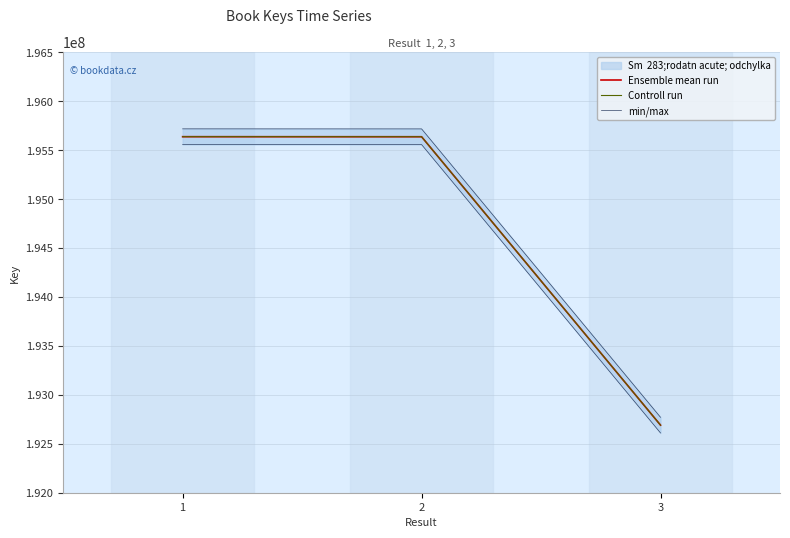

Reading left to right, extract all data points from this chart.

Ensemble mean run: 1=195636700	2=195636223	3=192690355
Controll run: 1=195636700	2=195636223	3=192690355
min/max: 1=195716700	2=195716223	3=192770355